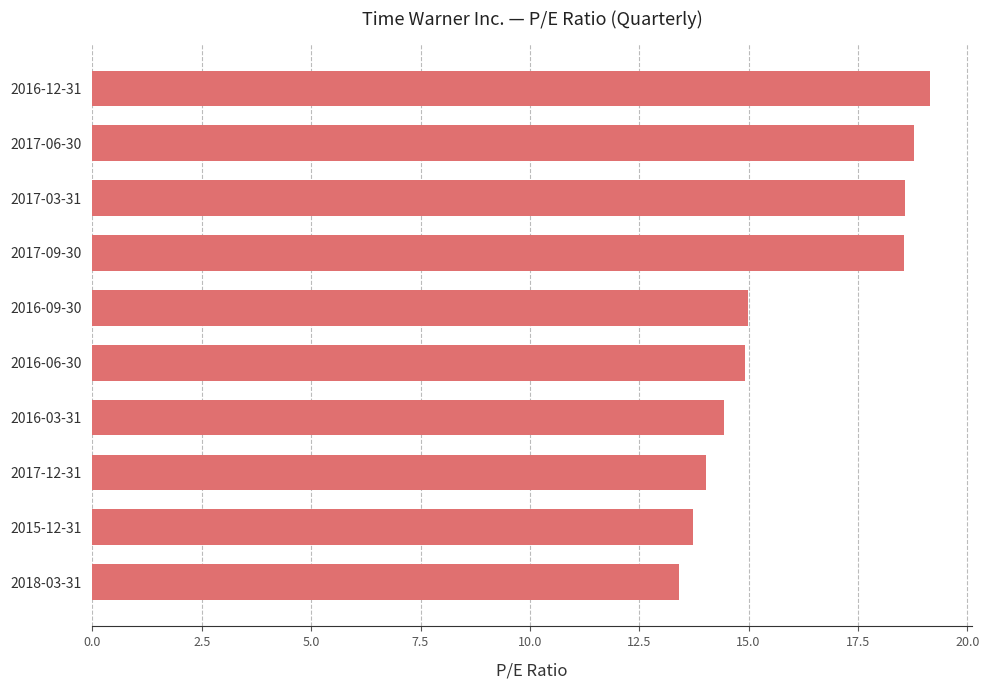

Does the chart contain any negative values?

No